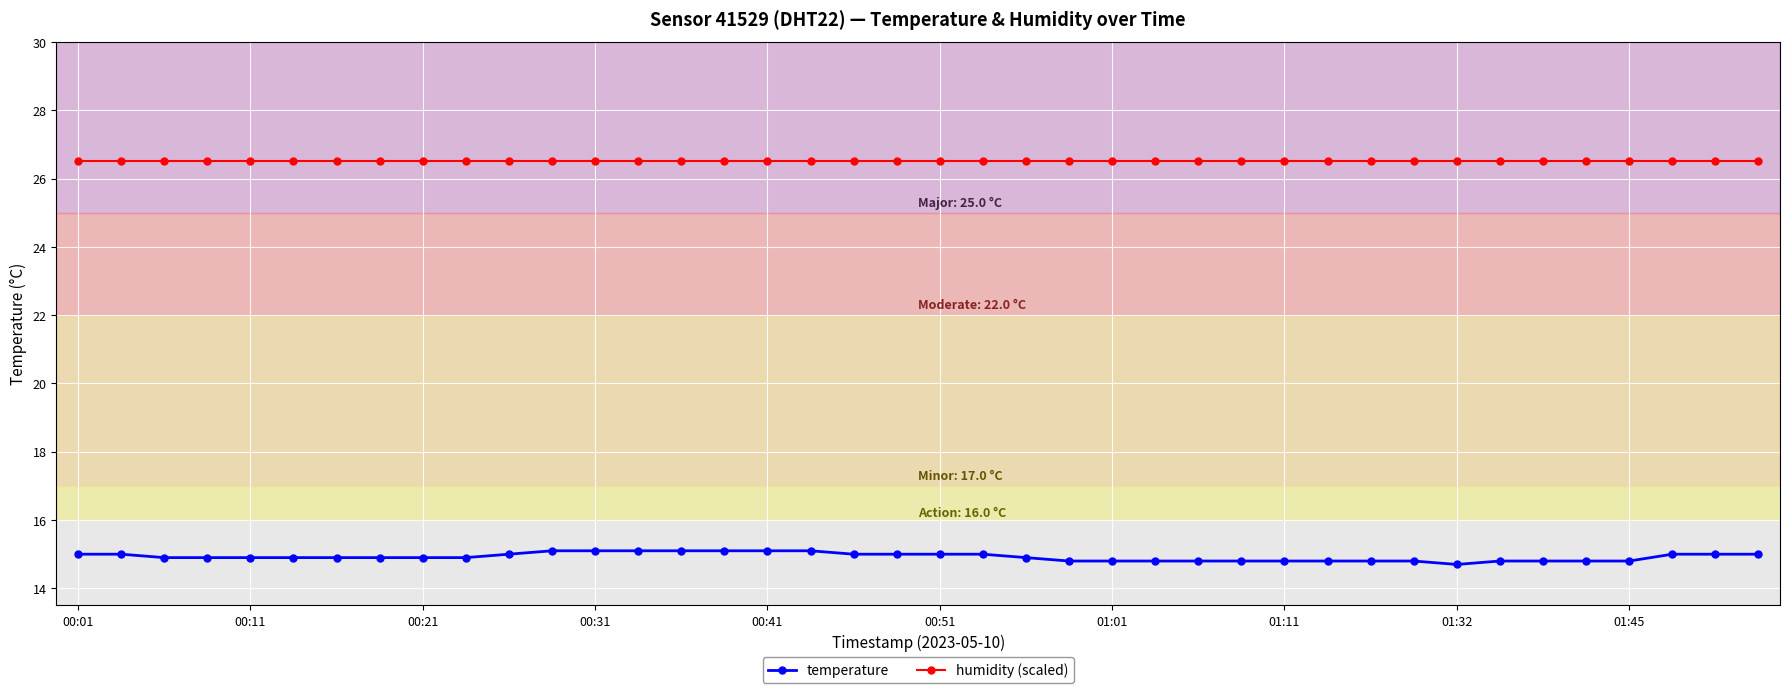

Which series has the widest spread of values?

temperature